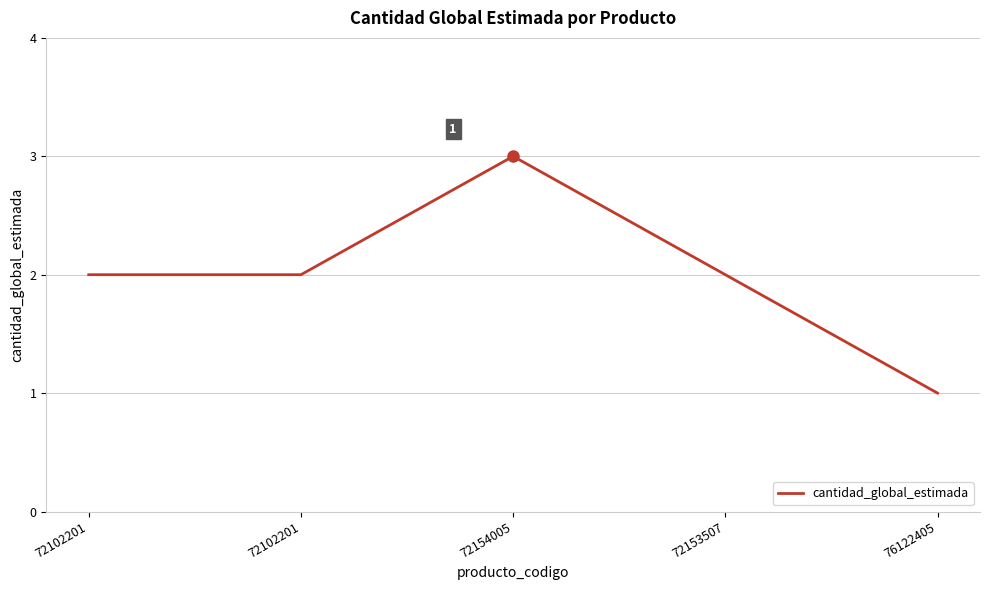

Count the number of data series in this chart.

1